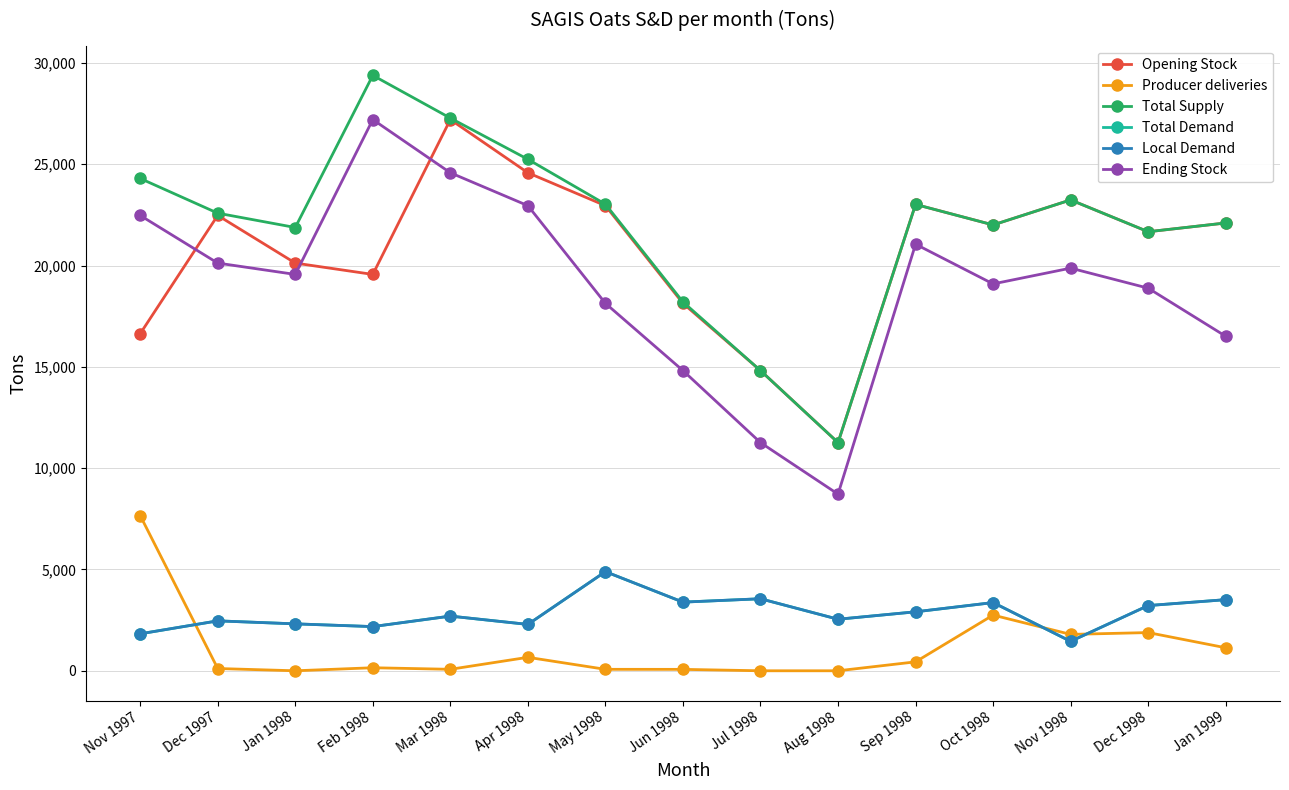

Is this an area chart (filled region under the line)?

No